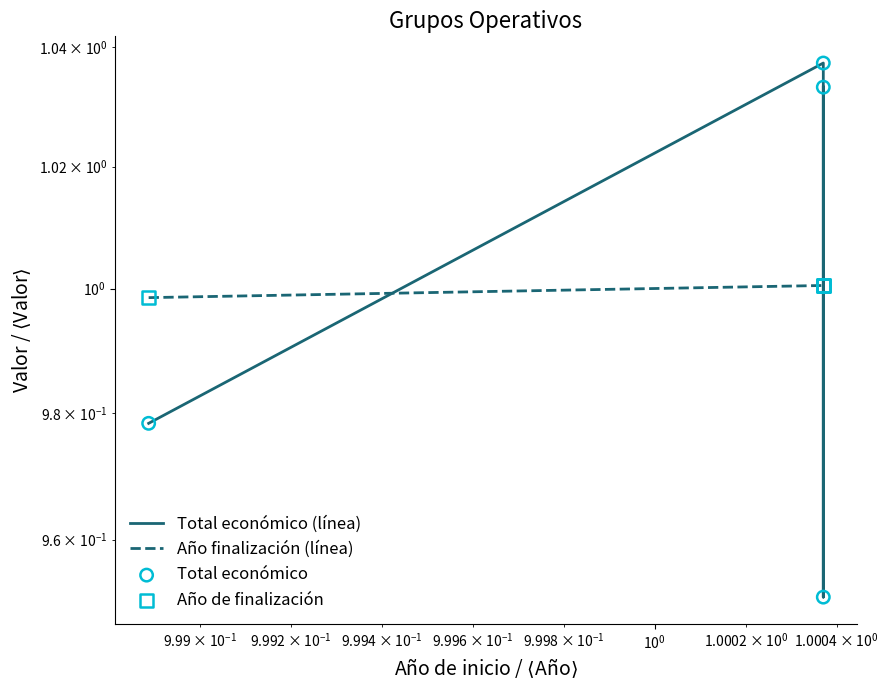

Which series has the widest spread of Y values?

Total económico (línea)